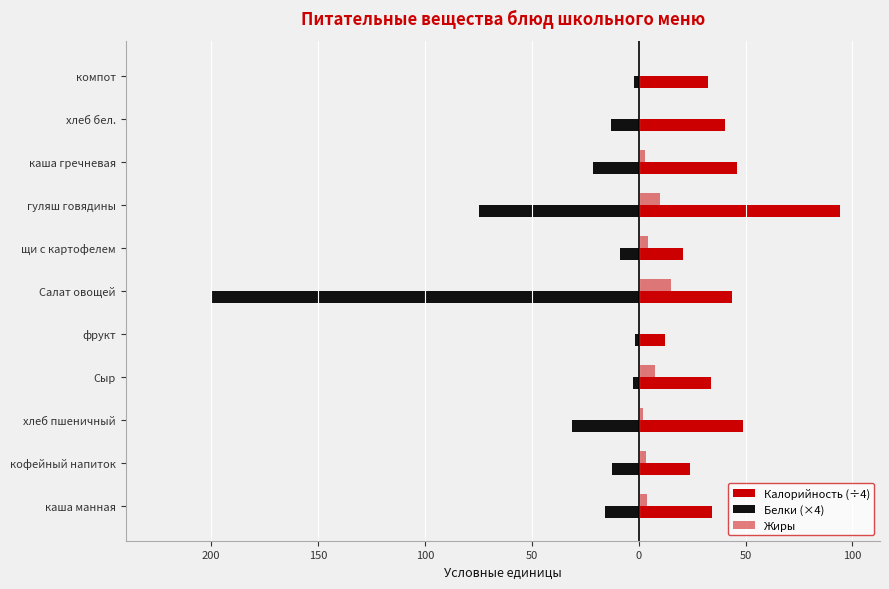

How many groups of bars are there?

11